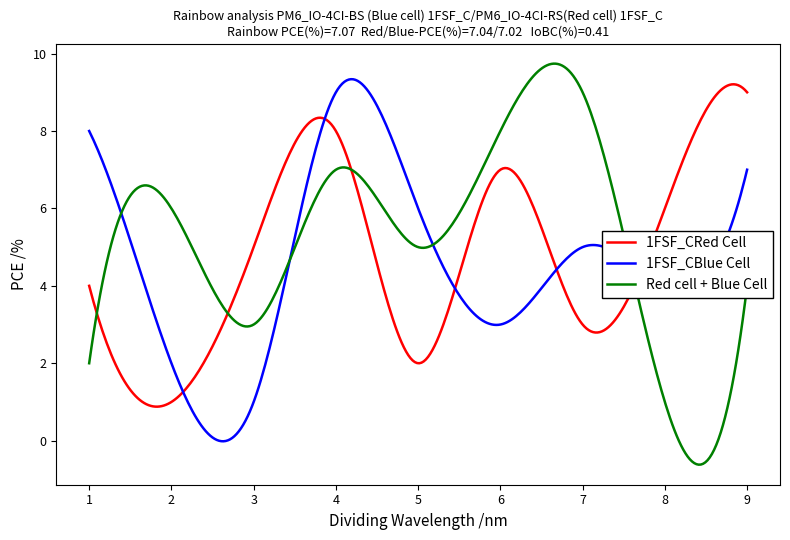

What is the maximum value shown in the chart?

9.7